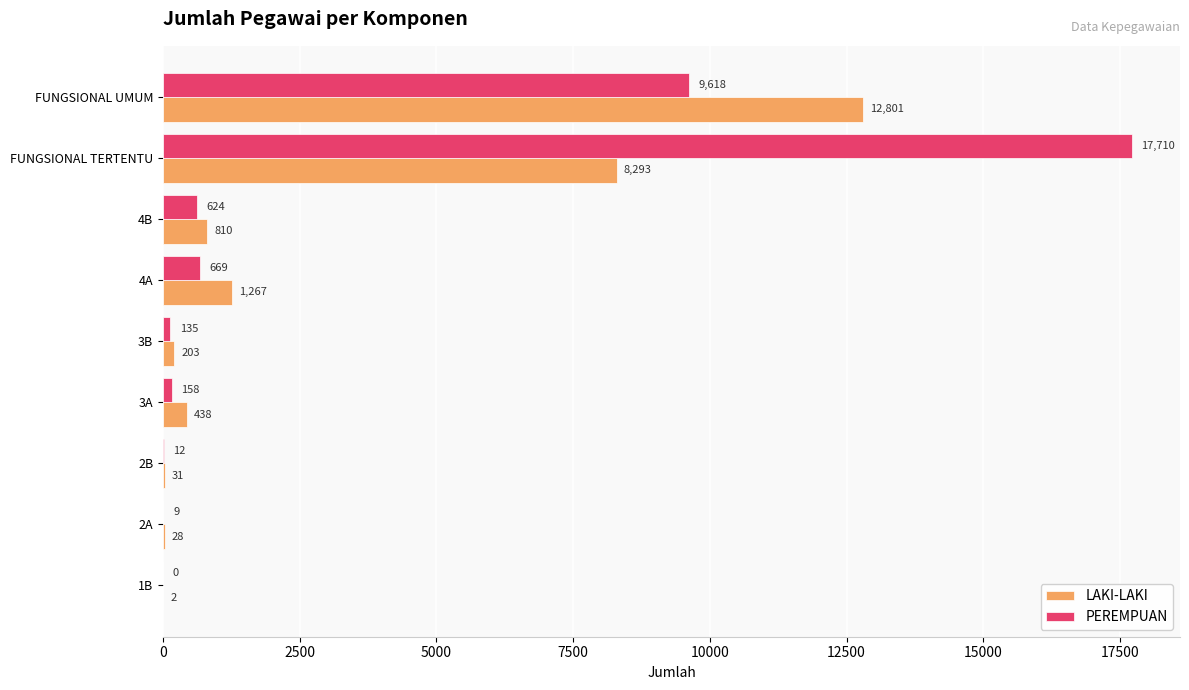

The value of PEREMPUAN at FUNGSIONAL UMUM is 3189. True or false?

False